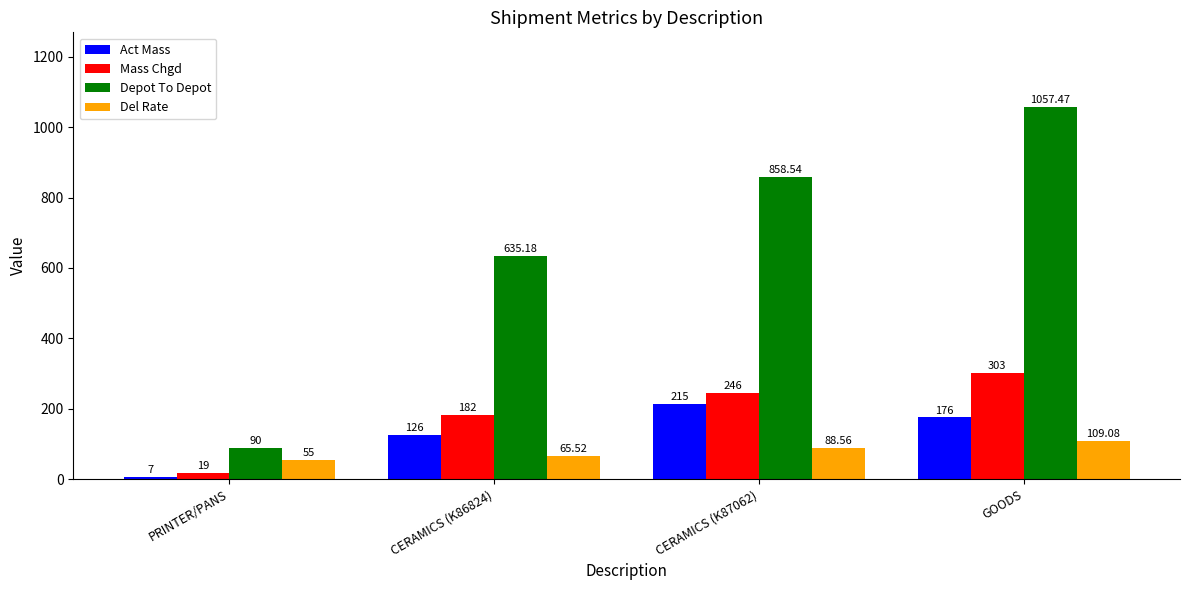

At which label does Act Mass first exceed 176?

CERAMICS (K87062)